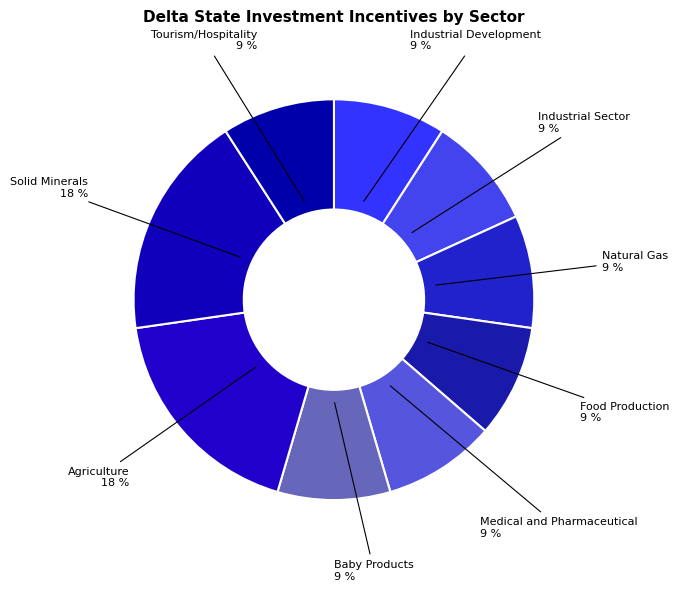

To the nearest percent, what percentage of the pie is Agriculture?

18%